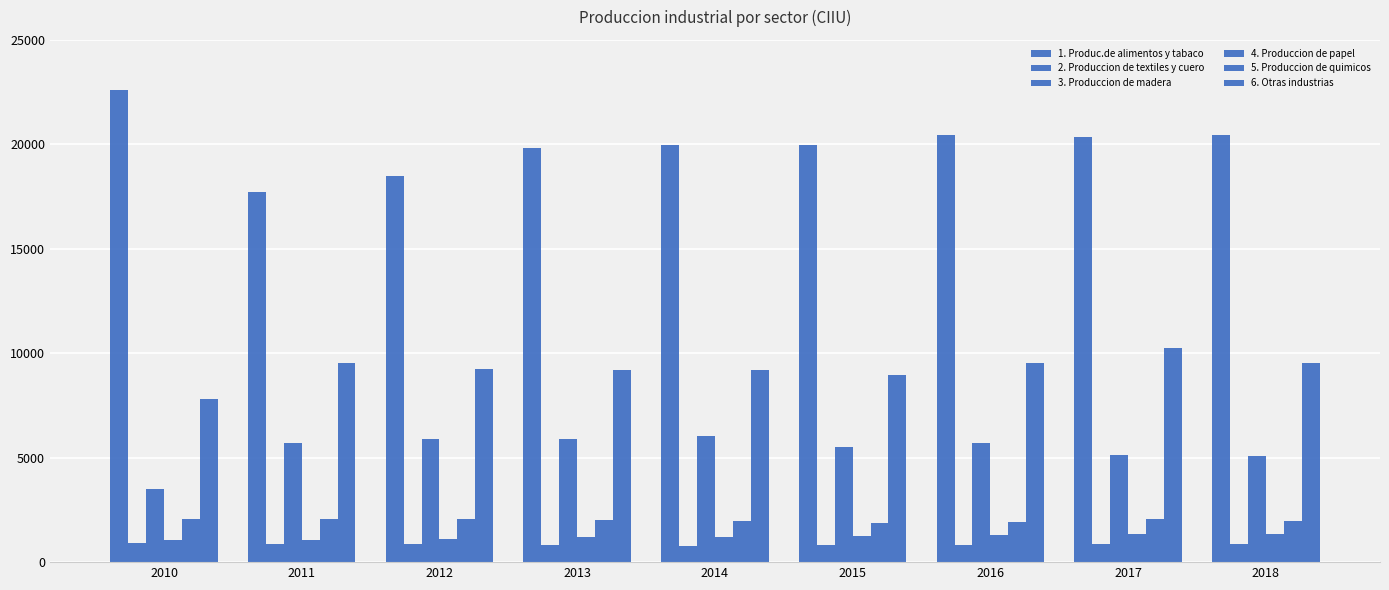

Are the bars grouped side by side (vs. stacked)?

Yes